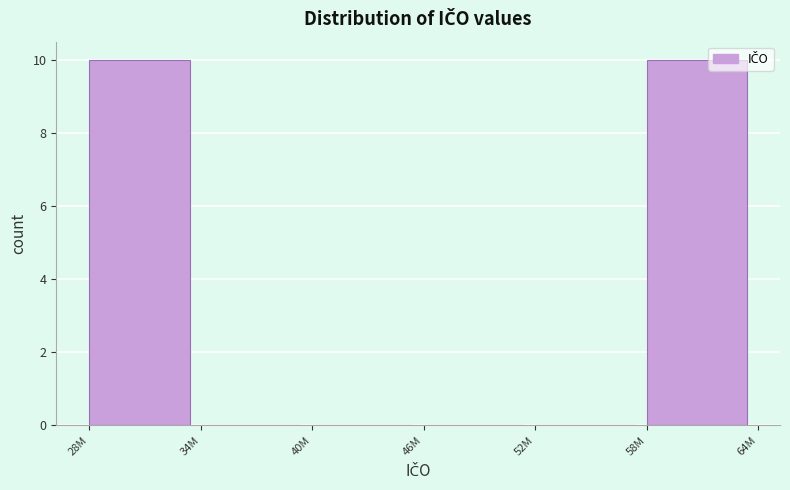

Reading left to right, list all the values displayed in this chart.

28M=10	34M=0	40M=0	46M=0	52M=0	58M=10